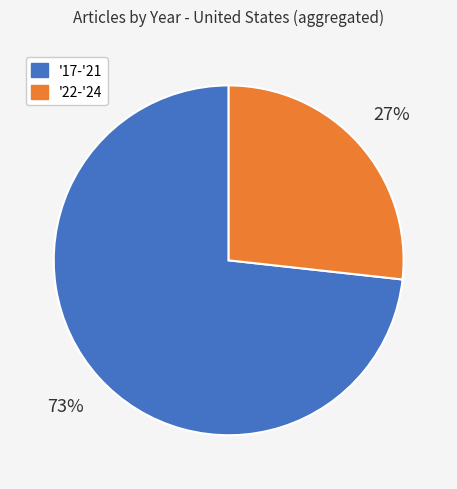

Does any single category account for the majority?

Yes